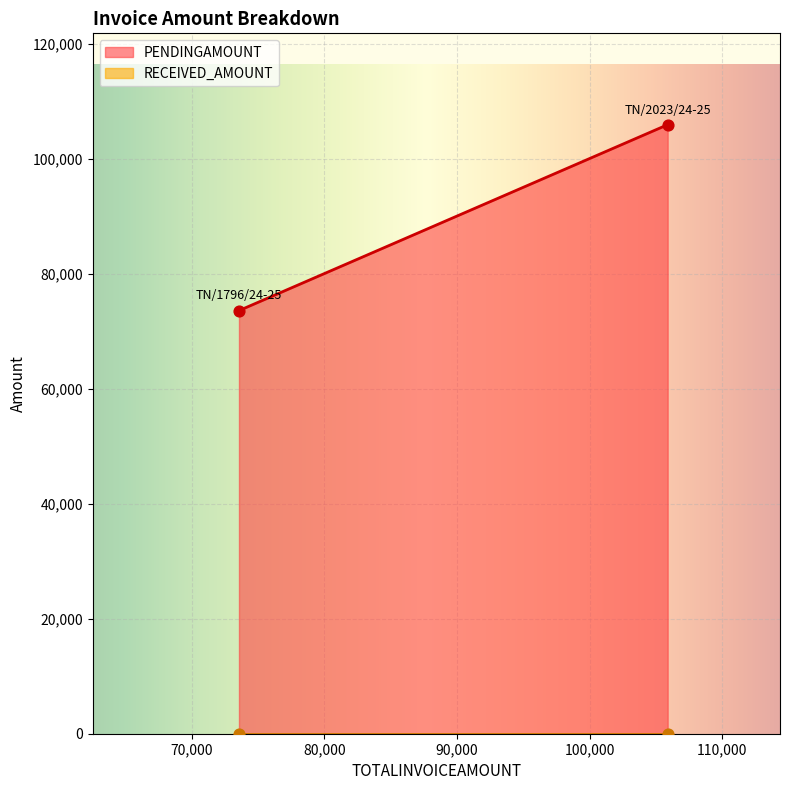

Is the value of PENDINGAMOUNT at TN/1796/24-25 greater than the value of RECEIVED_AMOUNT at TN/1796/24-25?

Yes